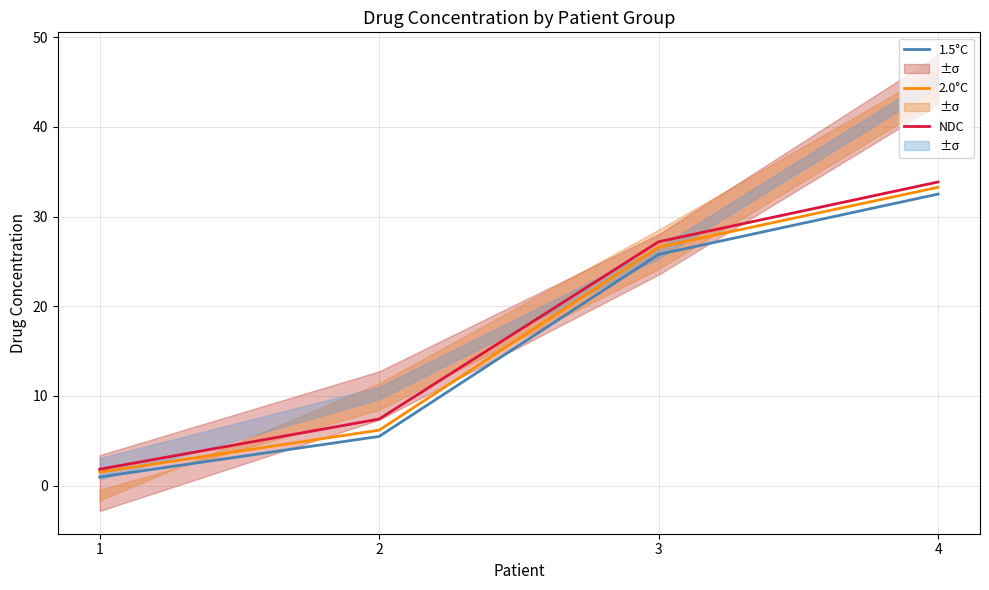

What is the sum of all 2.0°C values?

67.5